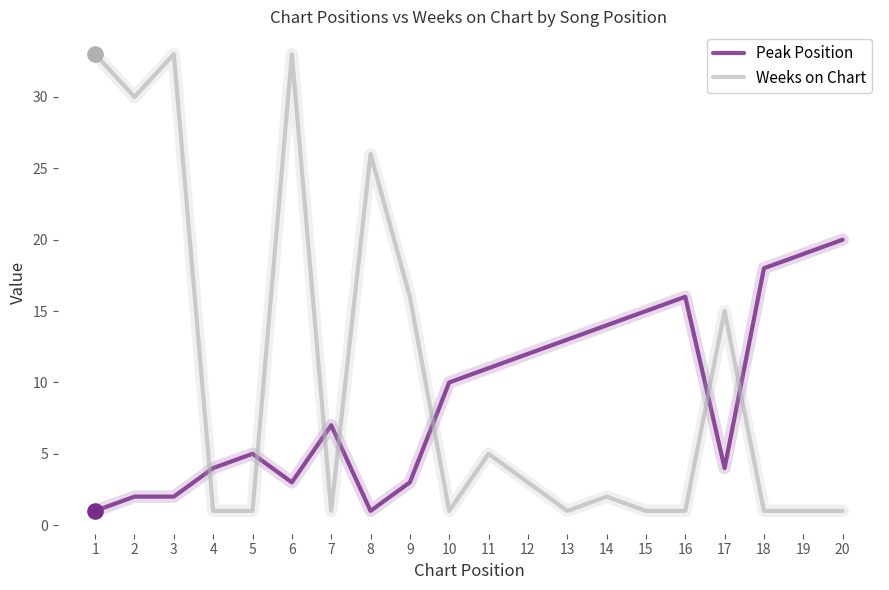

Is the value of Weeks on Chart at 15 greater than the value of Peak Position at 17?

No